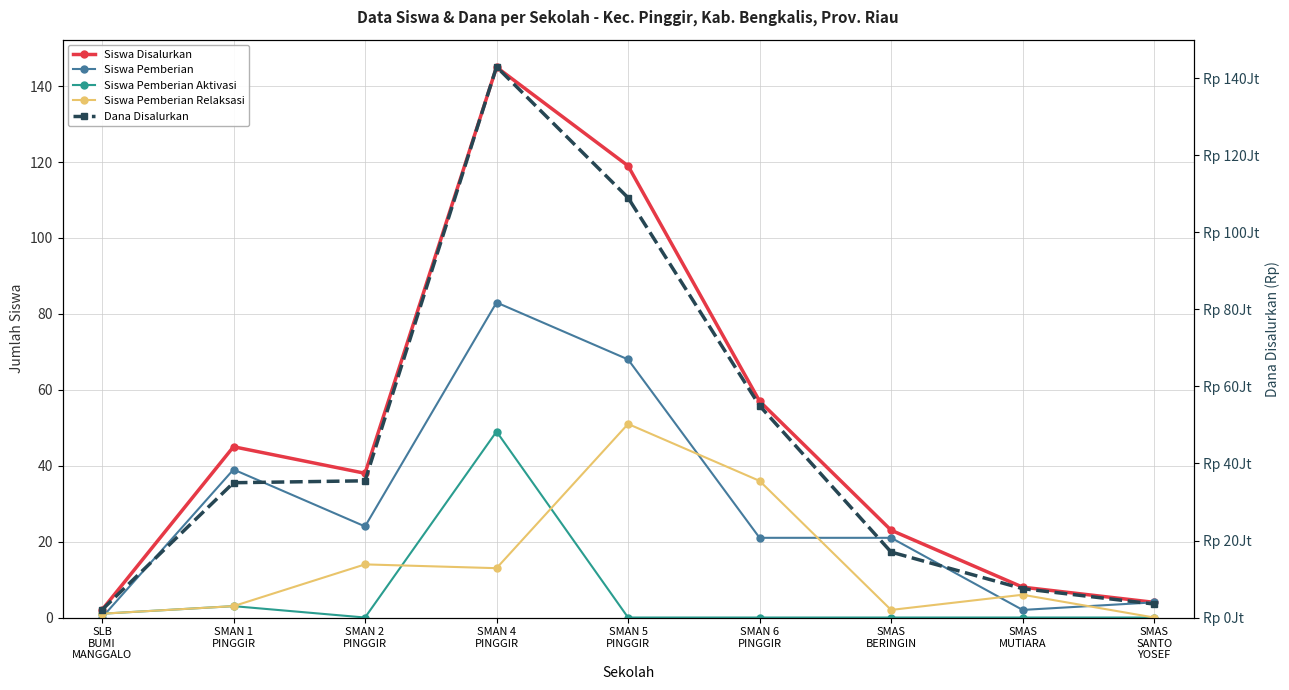

Does the chart have visible grid lines?

Yes